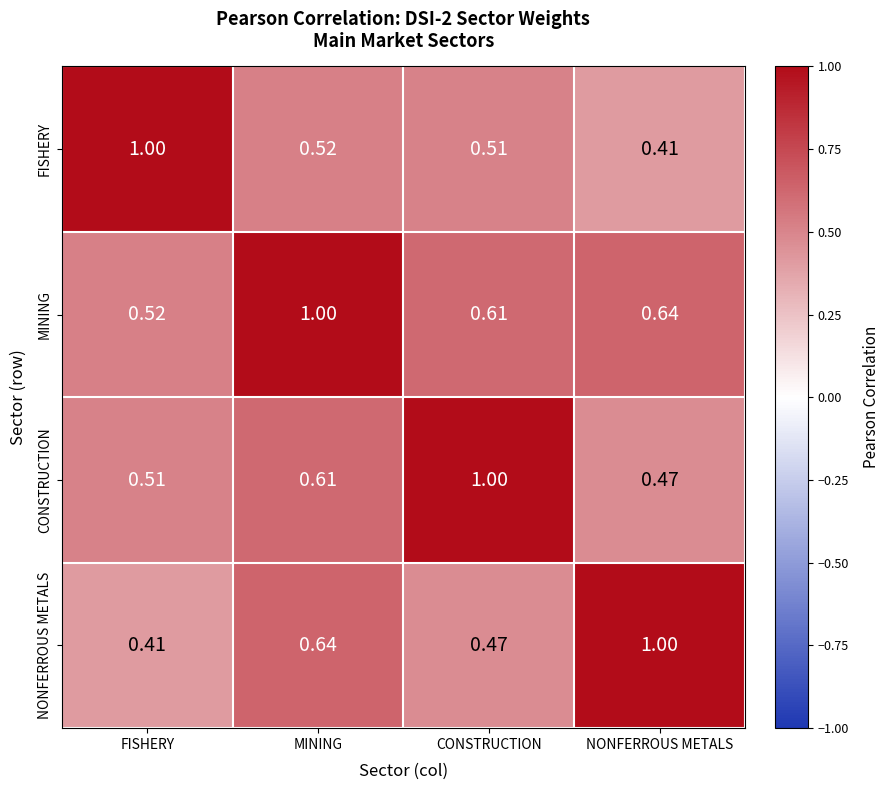

At which label does NONFERROUS METALS reach its minimum?

FISHERY